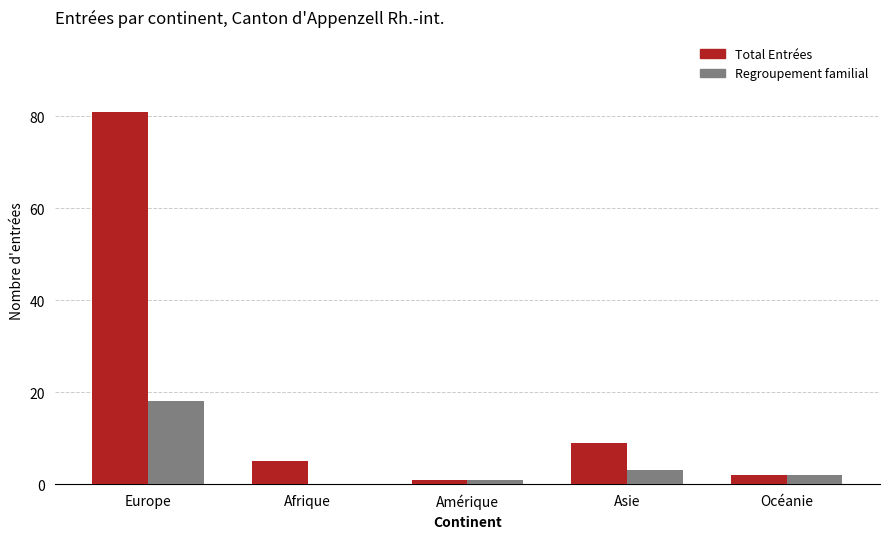

Is the value of Regroupement familial at Afrique greater than the value of Total Entrées at Afrique?

No